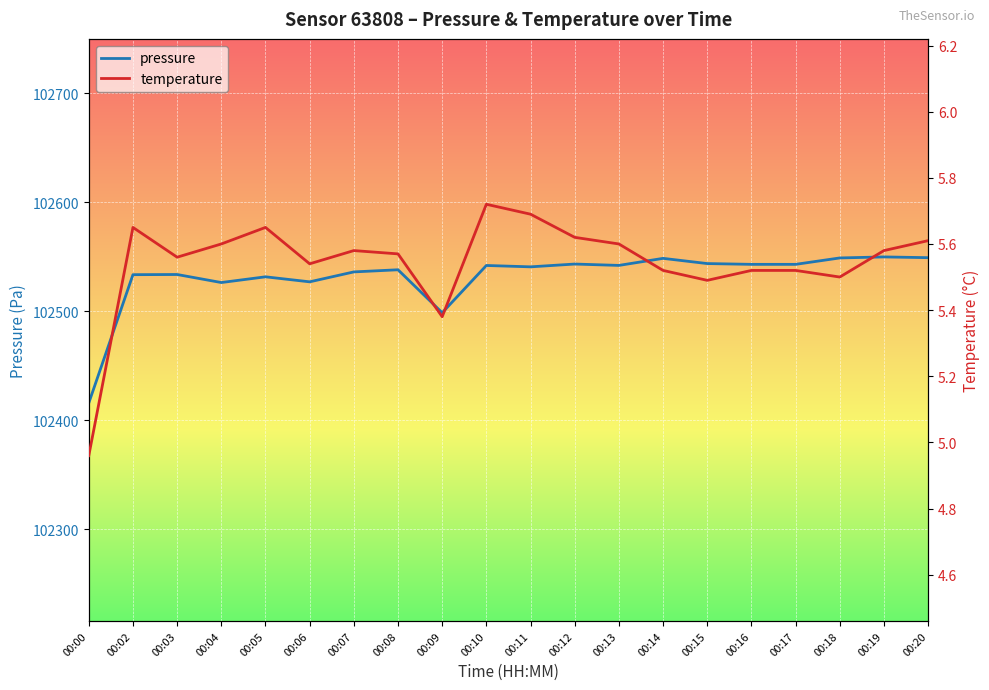

Reading left to right, list all the values displayed in this chart.

pressure: 102415.9	102533.6	102533.8	102526.4	102531.6	102527.0	102536.1	102538.1	102498.7	102542.0	102540.8	102543.3	102542.1	102548.6	102543.8	102543.1	102543.1	102548.9	102549.9	102549.2
temperature: 5.0	5.7	5.6	5.6	5.7	5.5	5.6	5.6	5.4	5.7	5.7	5.6	5.6	5.5	5.5	5.5	5.5	5.5	5.6	5.6